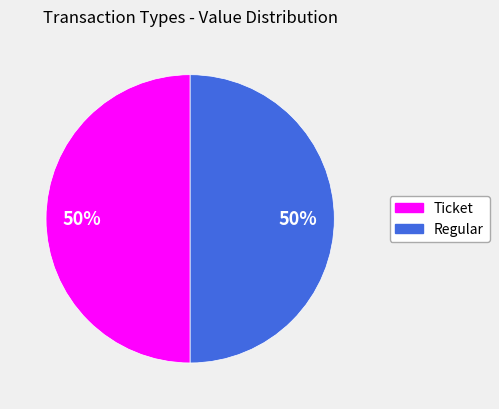

The Ticket slice represents 40% of the pie. True or false?

False